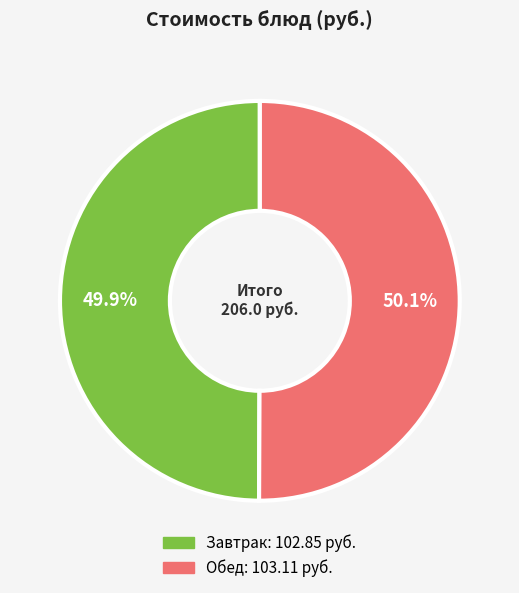

Does any single category account for the majority?

Yes